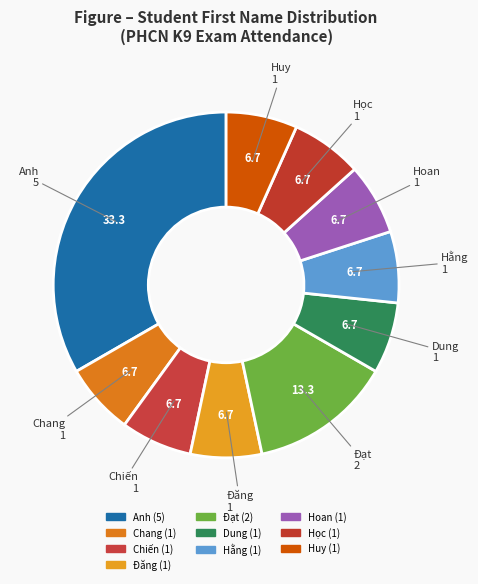

Which category has the smallest portion of the pie?

Dung